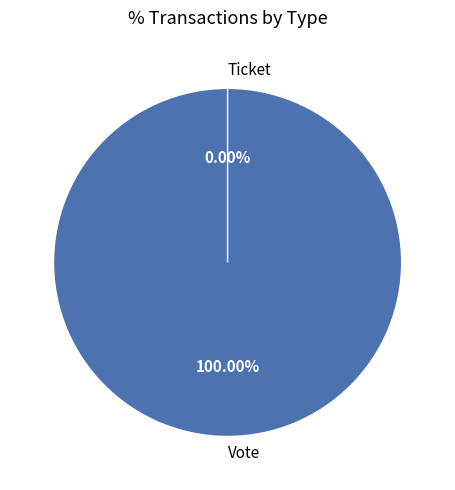

Does any single category account for the majority?

Yes